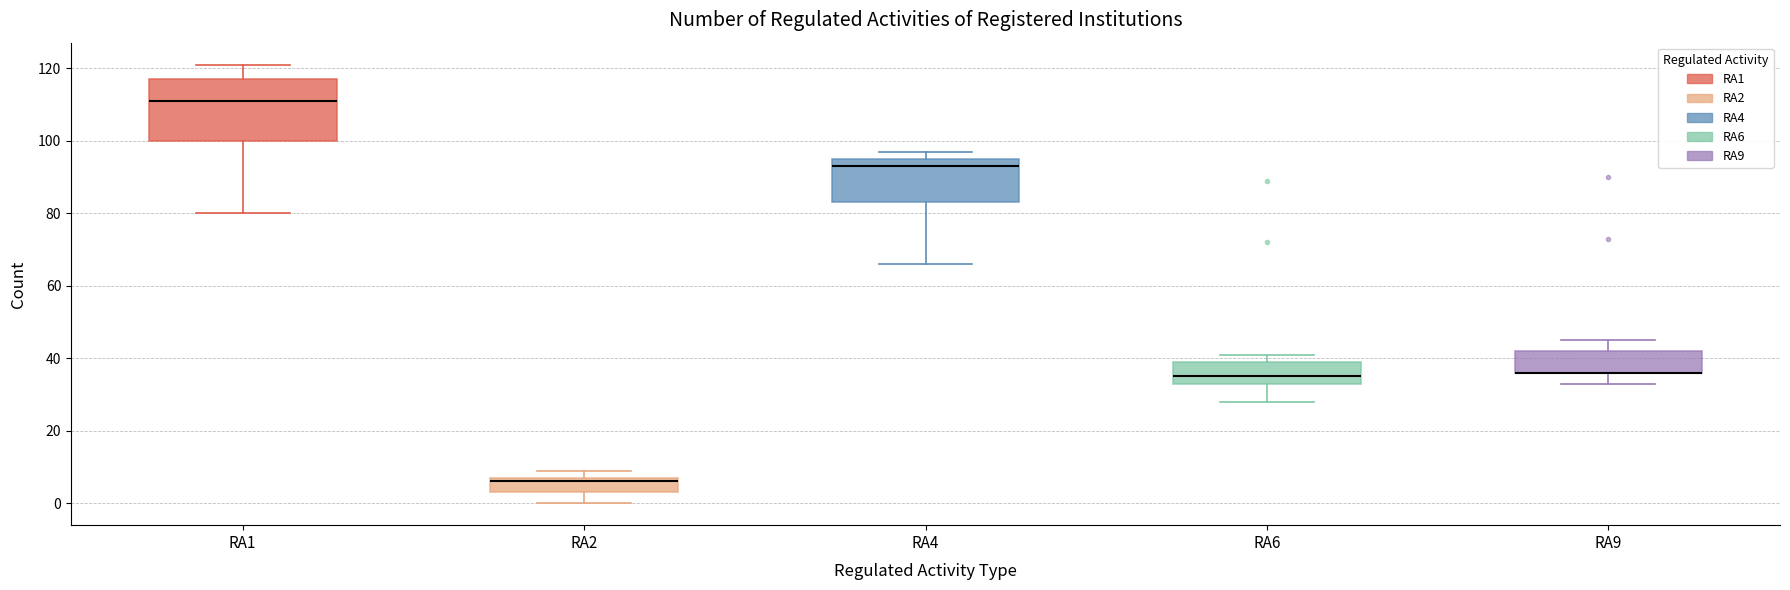

Reading left to right, read every box against the y-axis: the position of its median line, the range the box covers, and the ends of its whiskers. The values are not printed on the chart, so give them approximately, as read against the axis.

RA1: median 112, box 100 to 118, whiskers 80 to 122
RA2: median 6, box 4 to 8, whiskers 0 to 10
RA4: median 94, box 84 to 96, whiskers 66 to 98
RA6: median 36, box 34 to 40, whiskers 28 to 42
RA9: median 36 (drawn on the box's lower edge), box 36 to 42, whiskers 34 to 46